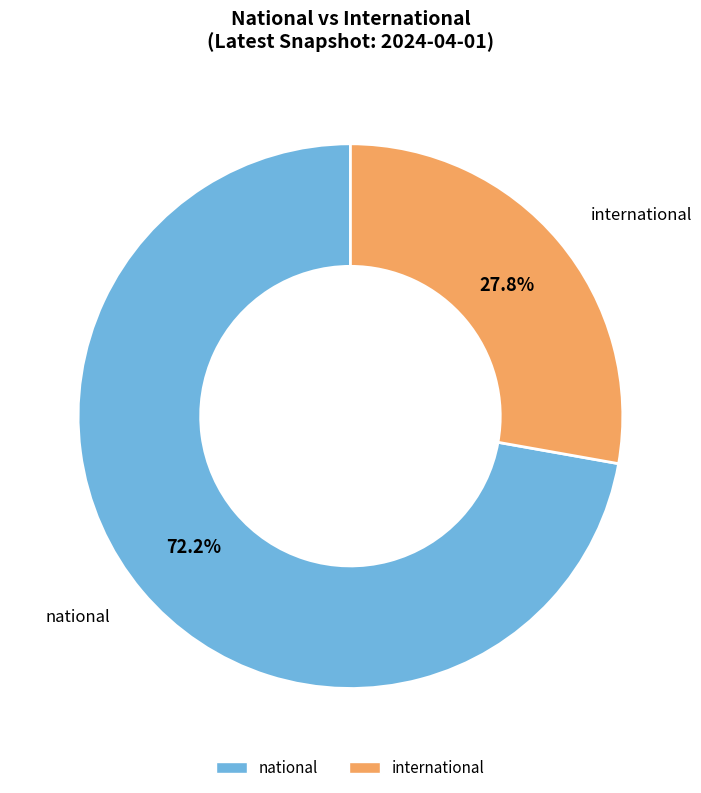

Approximately how many times larger is the value at international compared to national?

0.4